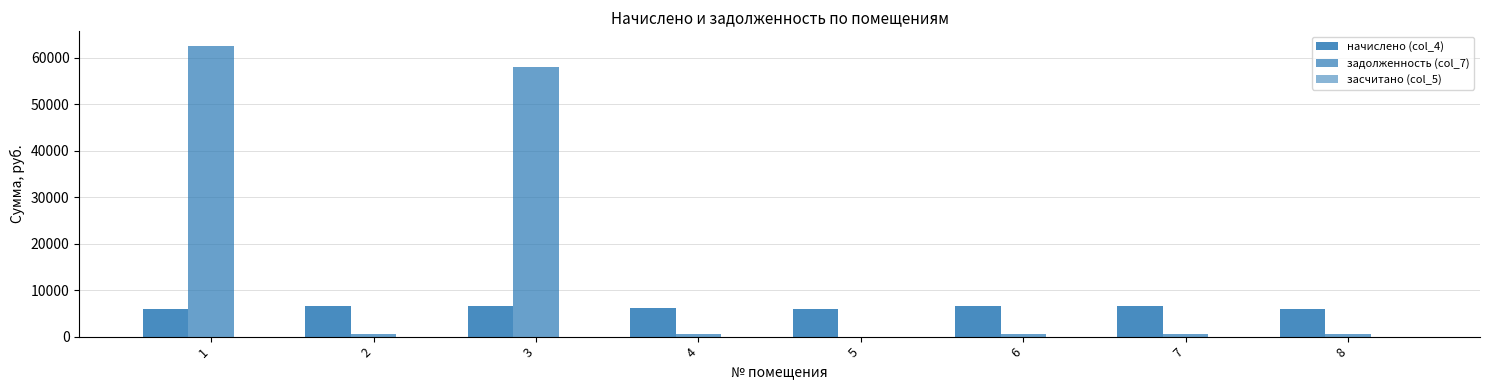

Which series has the largest range (max minus min)?

задолженность (col_7)